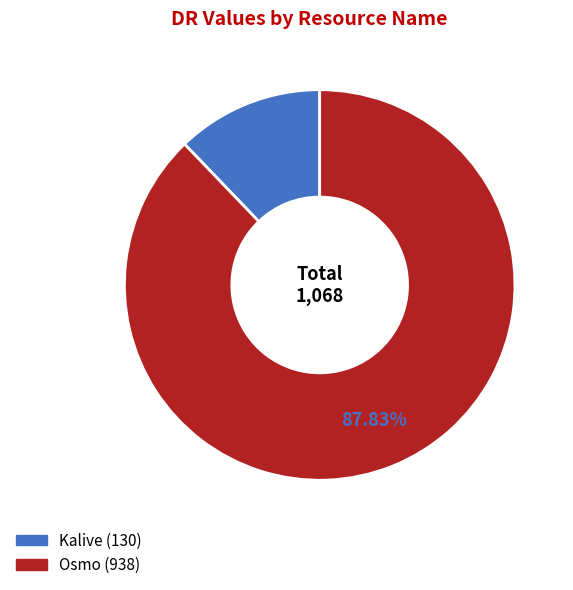

Is Kalive the majority of the pie?

No